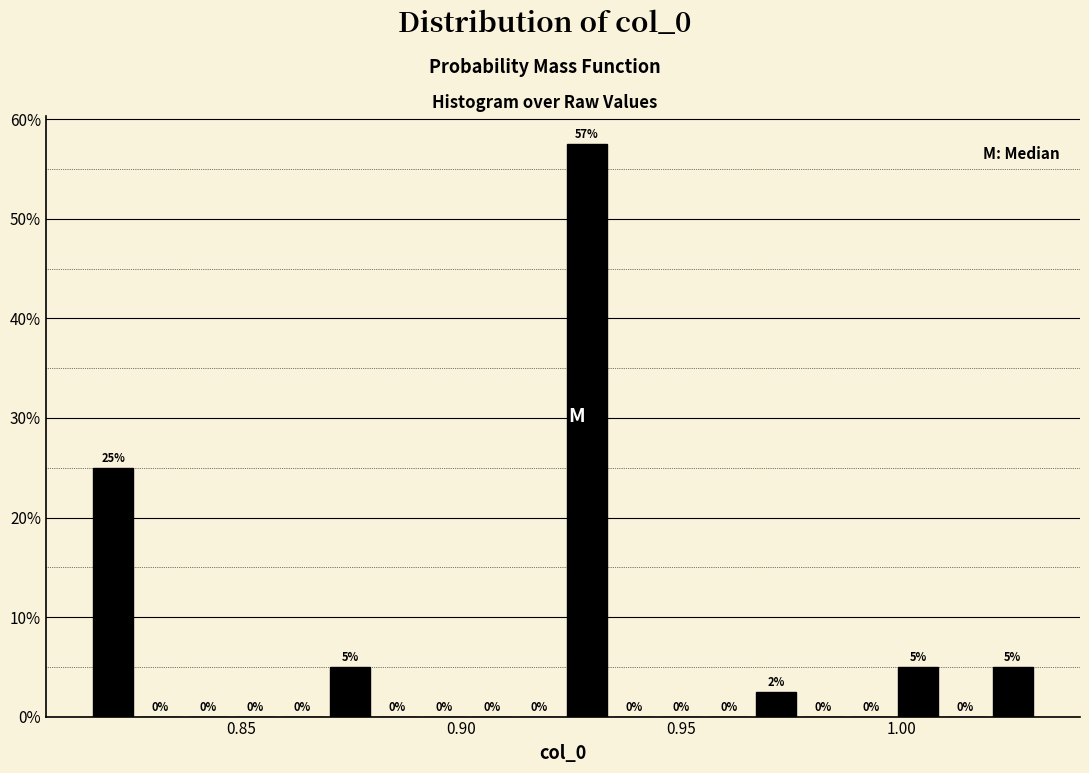

Read against the x-axis, roughly where is the centre of the tallest bar?

0.930